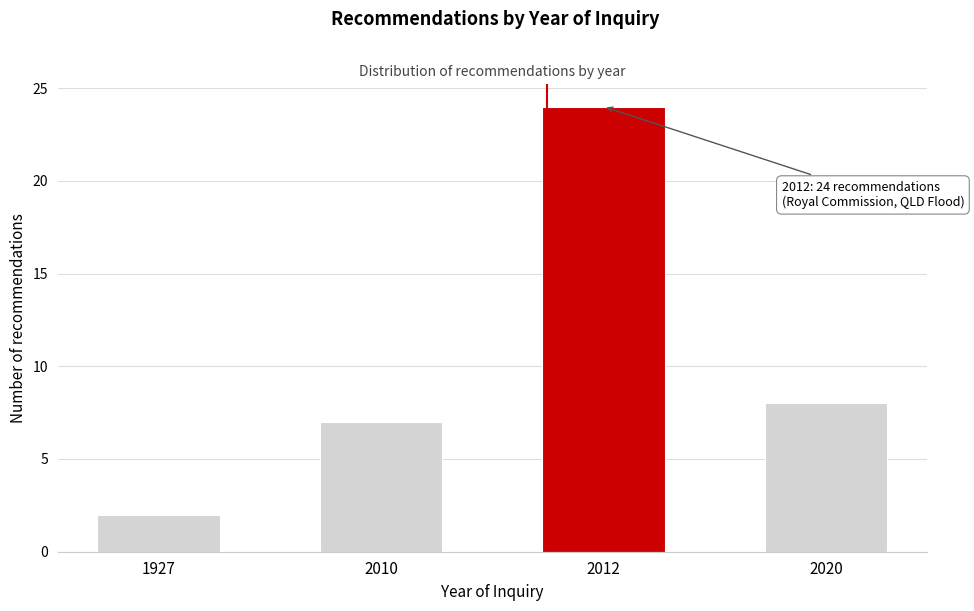

Reading left to right, extract all data points from this chart.

1927=2	2010=7	2012=24	2020=8